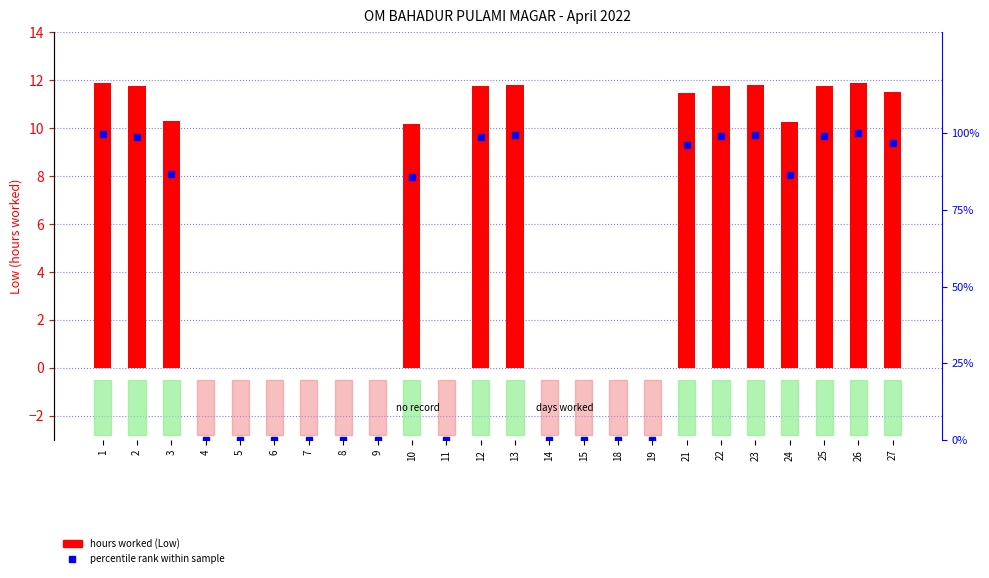

What is the difference between the percentile rank within sample values at 22 and 25?

0.1